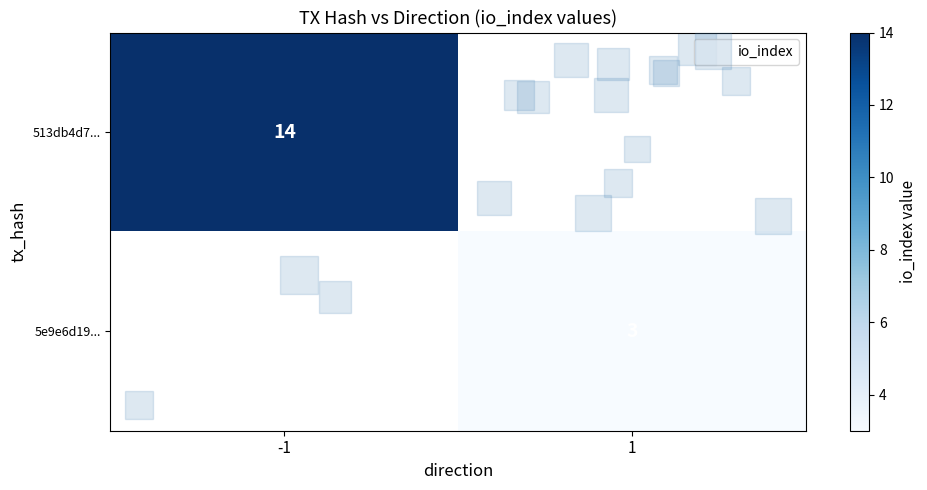

At how many categories does at least one series exceed 4?

1